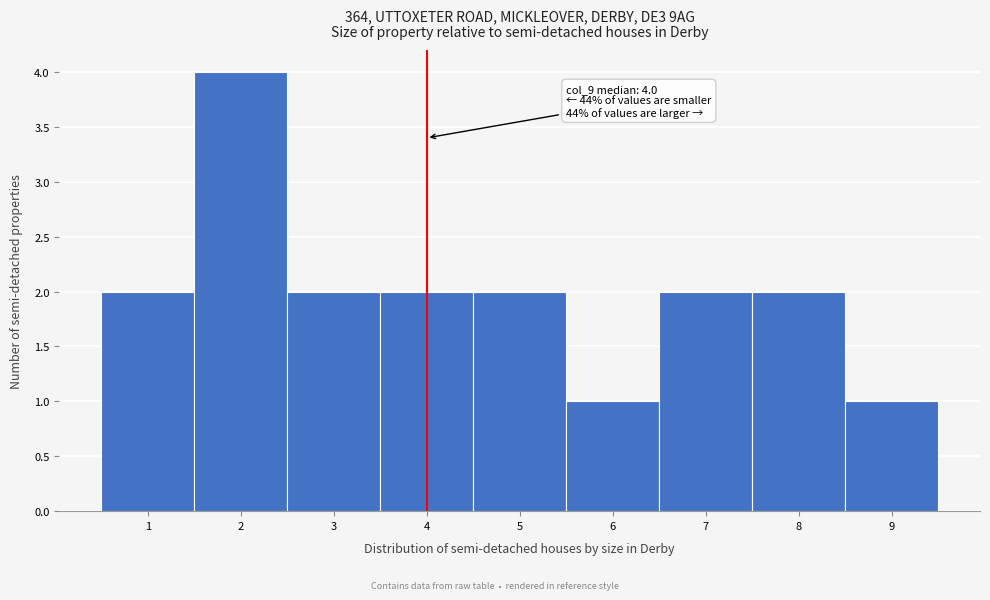

Over which range of the x-axis is the bar tallest?

1.5 to 2.5